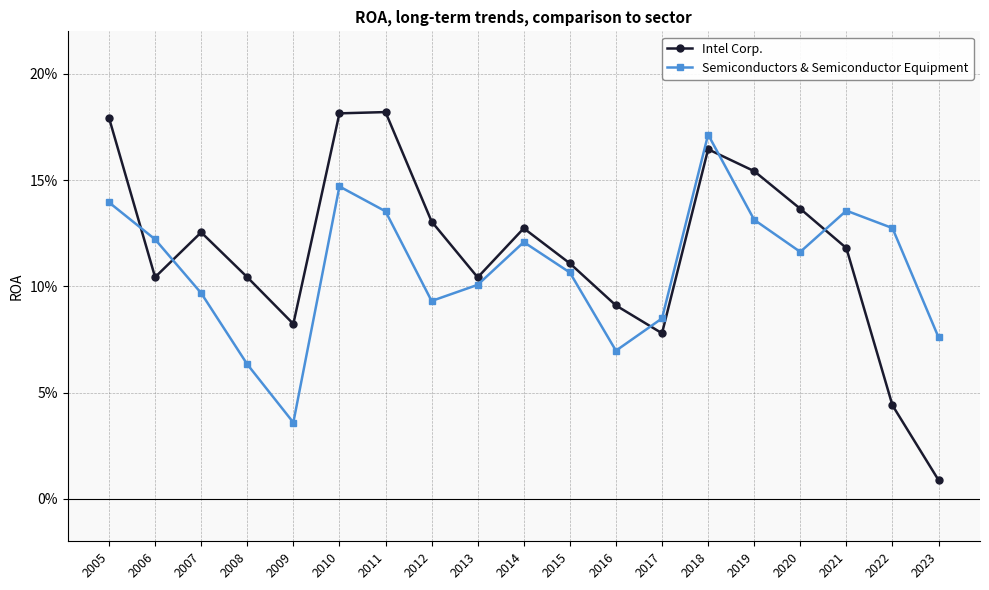

Reading left to right, what are all the values shown in this chart?

Intel Corp.: 0.2	0.1	0.1	0.1	0.1	0.2	0.2	0.1	0.1	0.1	0.1	0.1	0.1	0.2	0.2	0.1	0.1	0.0	0.0
Semiconductors & Semiconductor Equipment: 0.1	0.1	0.1	0.1	0.0	0.1	0.1	0.1	0.1	0.1	0.1	0.1	0.1	0.2	0.1	0.1	0.1	0.1	0.1